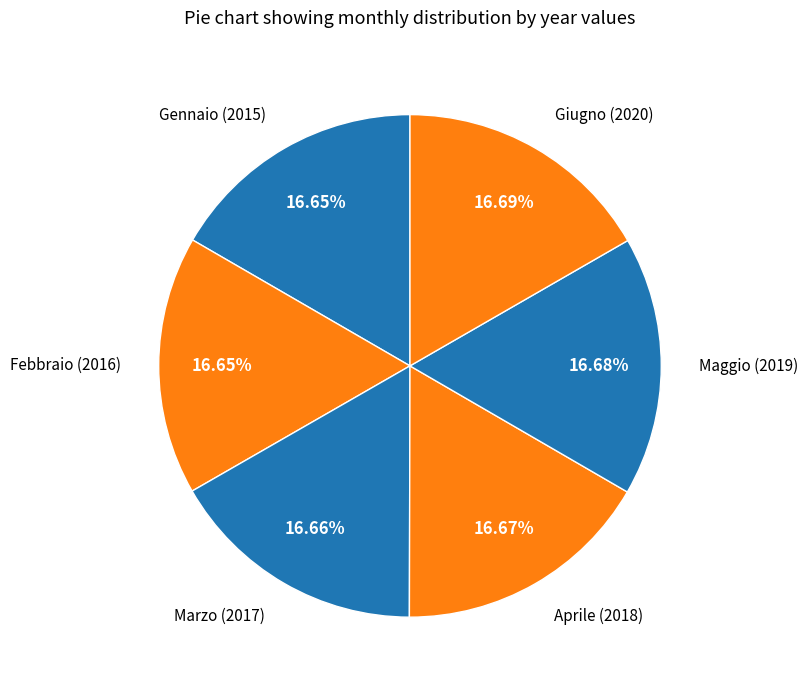

To the nearest percent, what percentage of the pie is Aprile?

17%